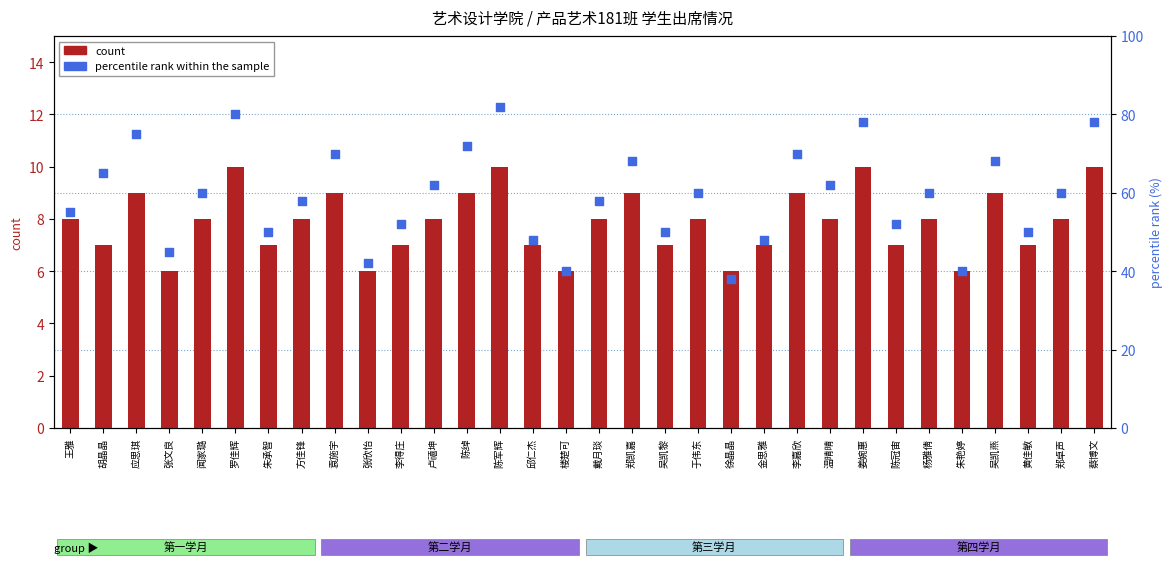

At which category is the sum across all series the highest?

陈军辉